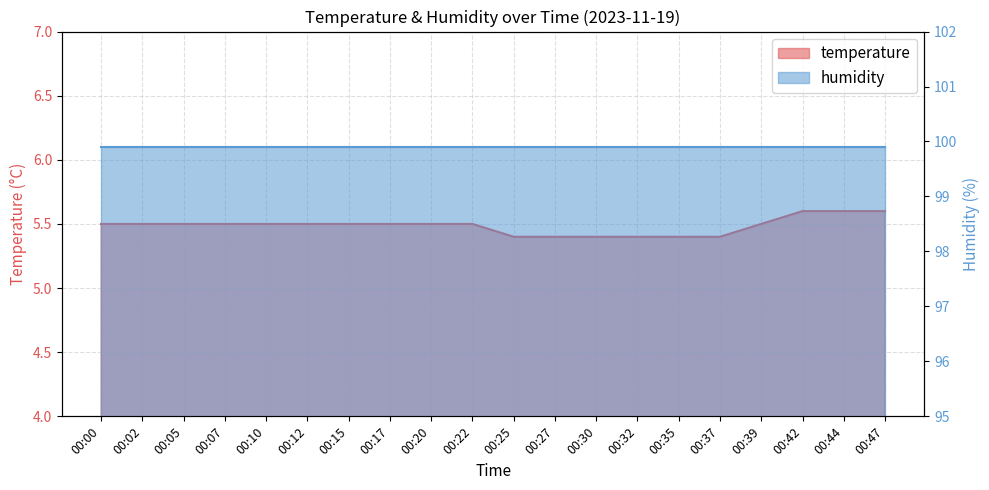

Reading right to left, transcribe all the data shown in this chart.

5.6	5.6	5.6	5.5	5.4	5.4	5.4	5.4	5.4	5.4	5.5	5.5	5.5	5.5	5.5	5.5	5.5	5.5	5.5	5.5